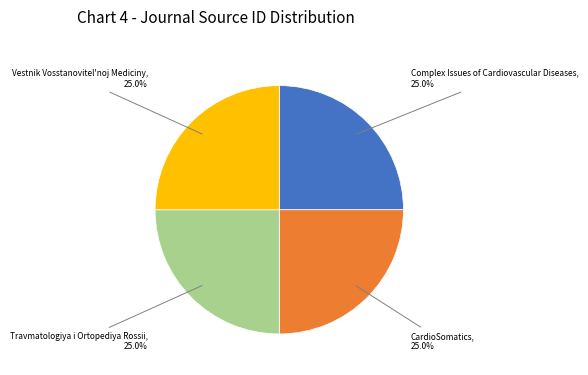

Is there any slice that represents more than half of the pie?

No